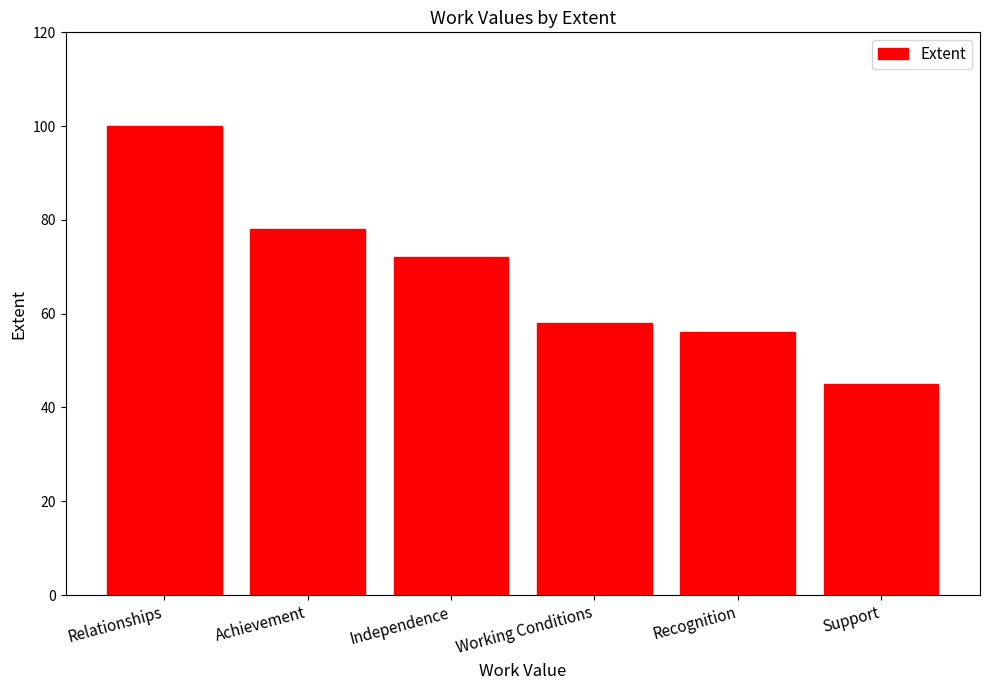

What is the average value?

68